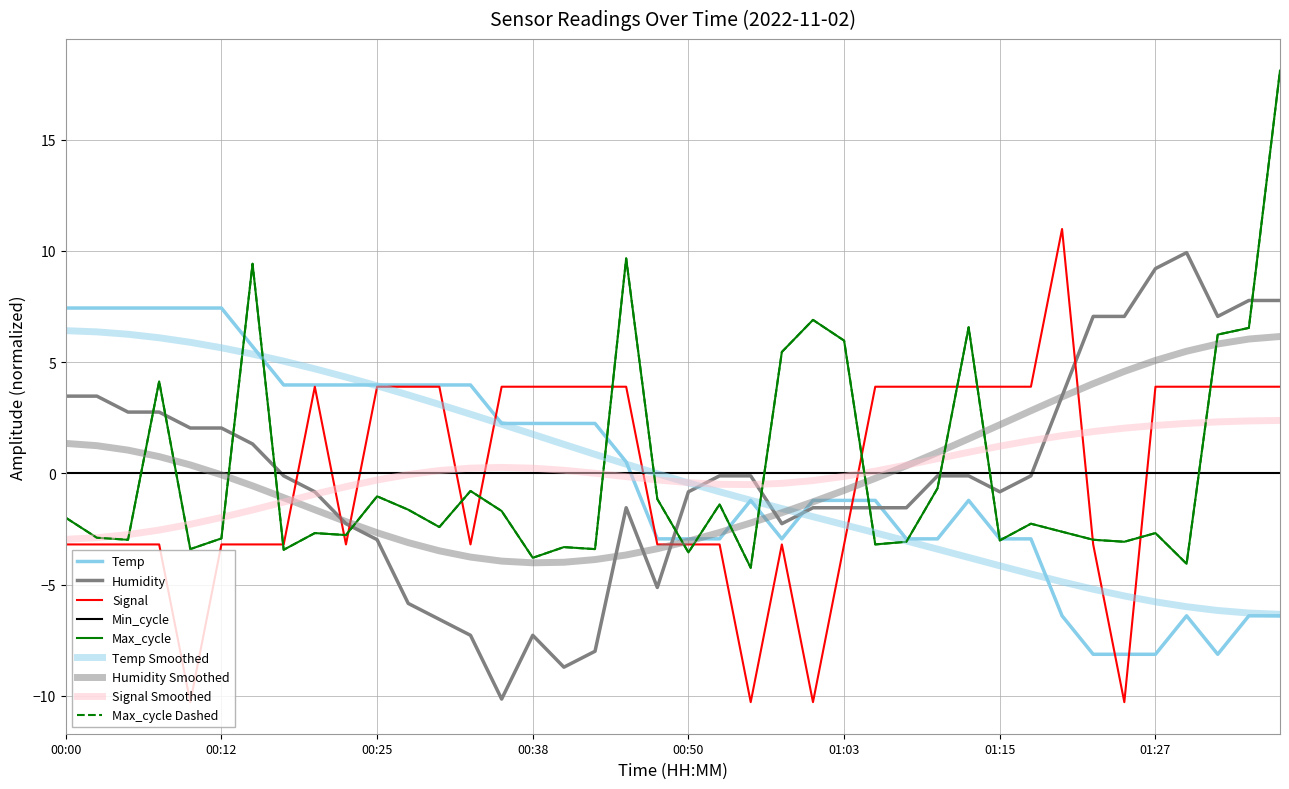

What is the value of the Signal point at the 12th from the left?

3.9